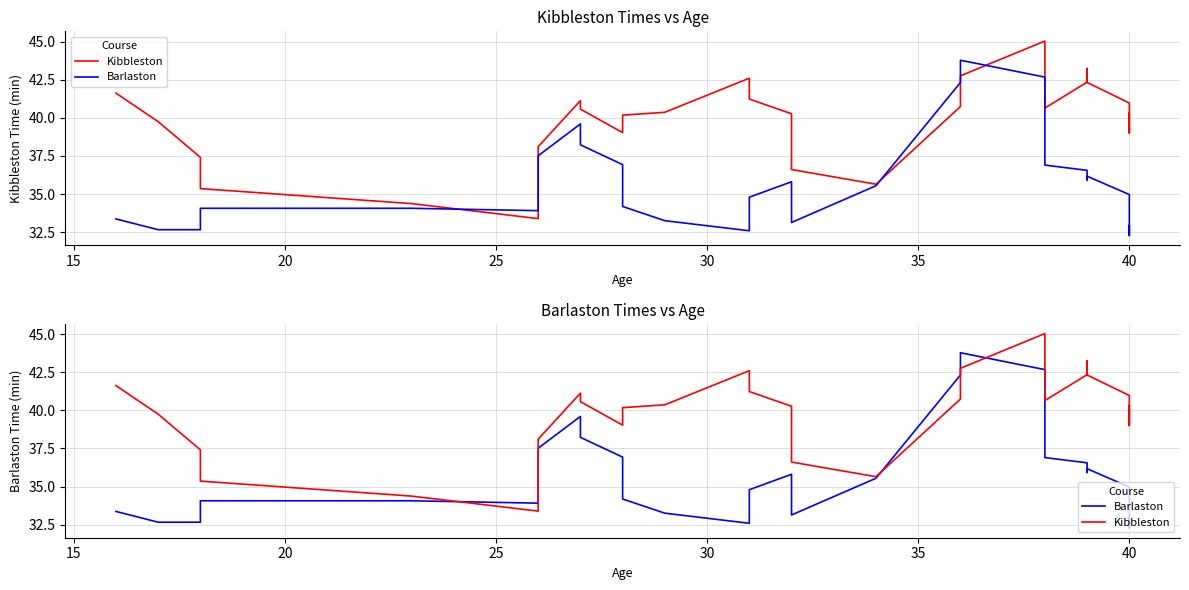

How many intersections are there between Kibbleston and Barlaston?

4